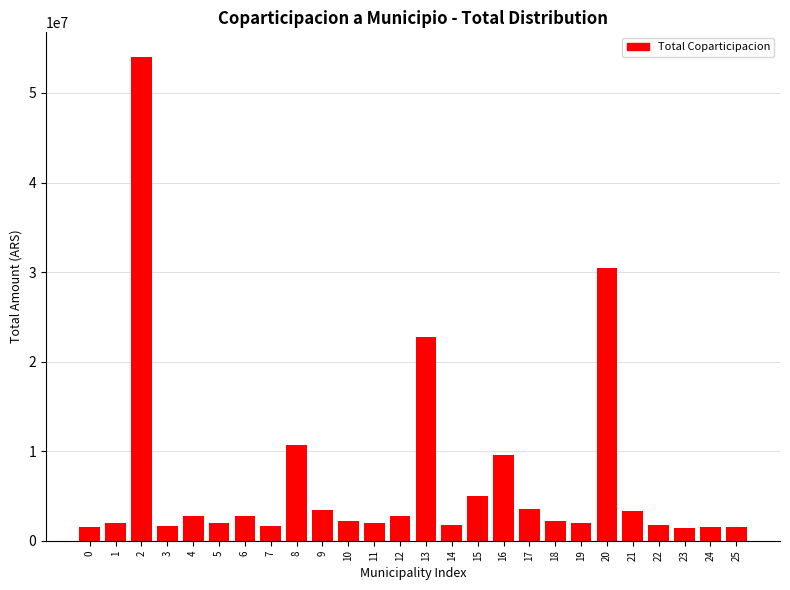

What is the sum of the values at 6 and 3?

4497923.5